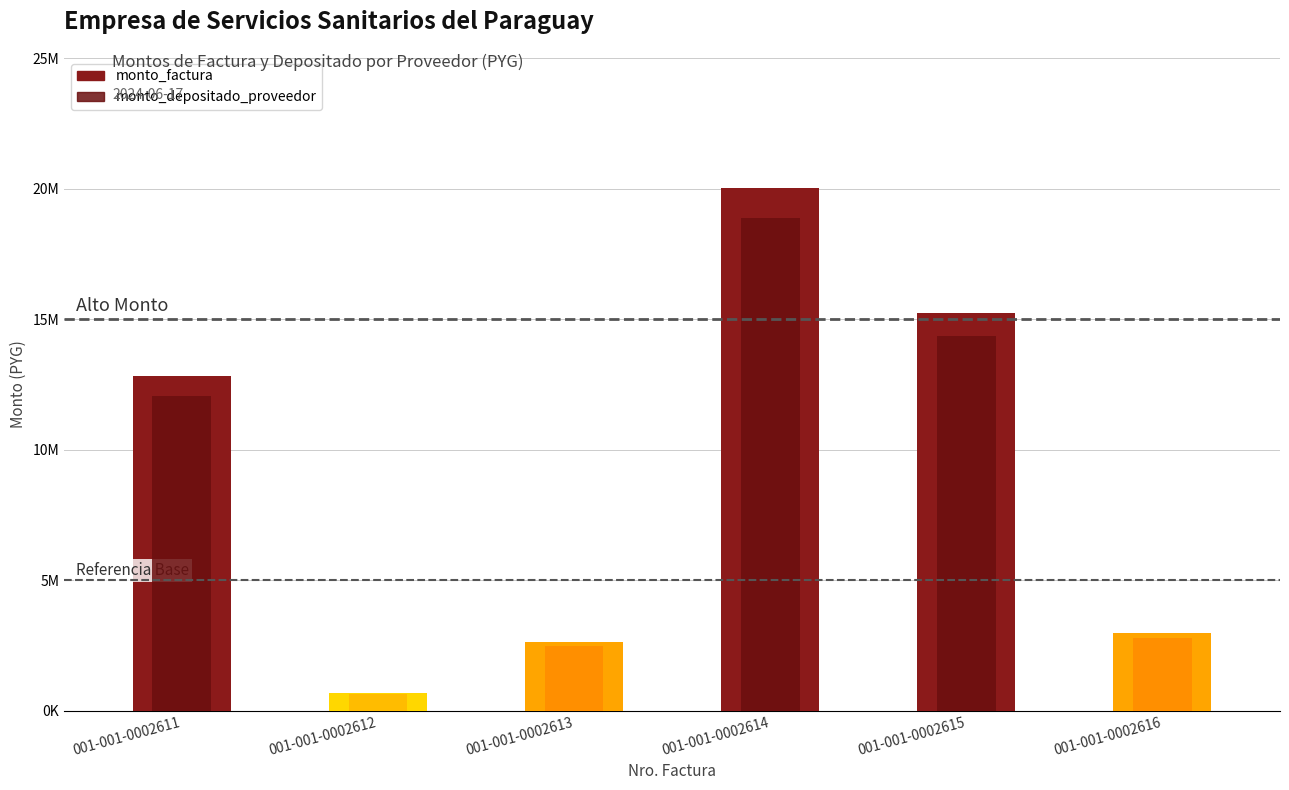

What is the sum of all monto_depositado_proveedor values?

51155434